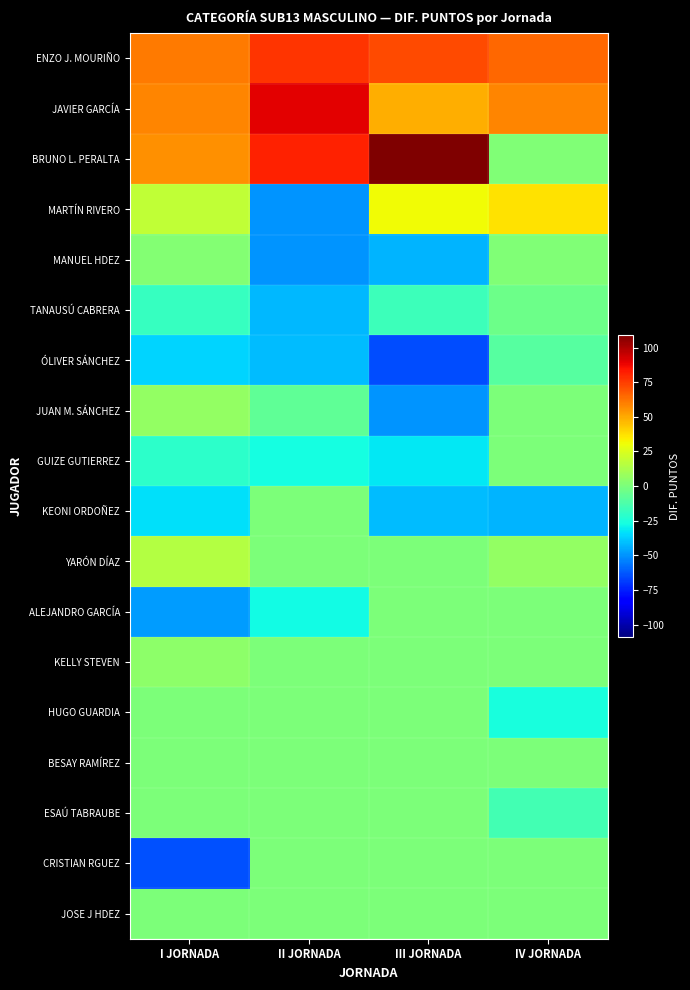

Which series has the largest range (max minus min)?

BRUNO L. PERALTA